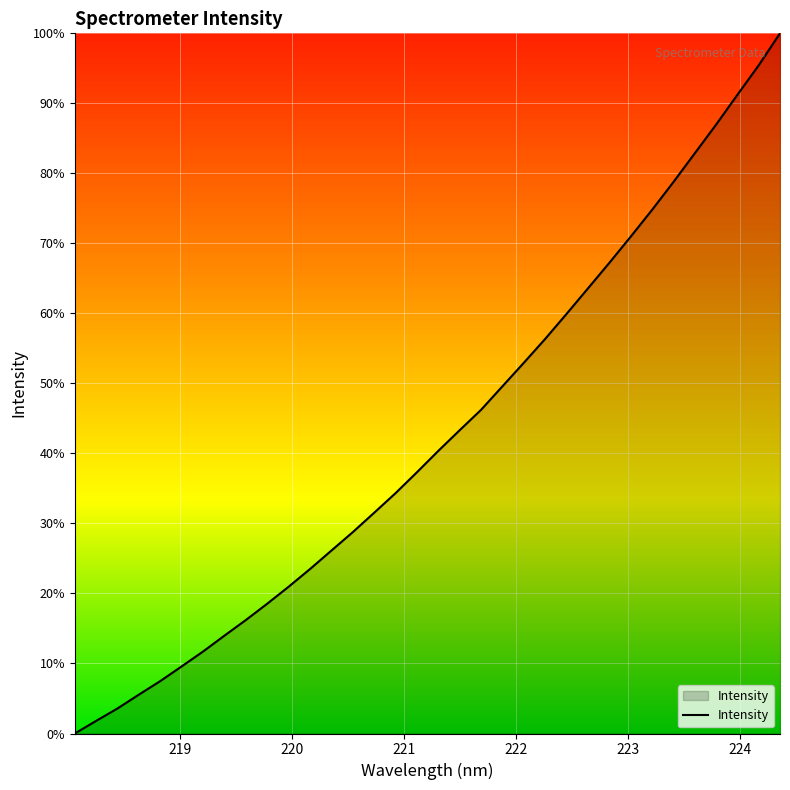

Does the chart display data point markers on the line(s)?

No